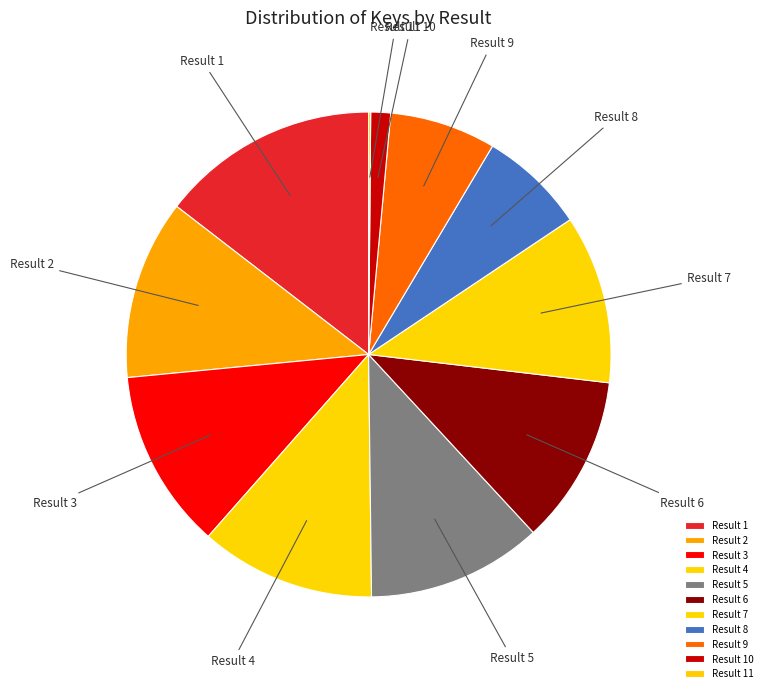

Is there any slice that represents more than half of the pie?

No